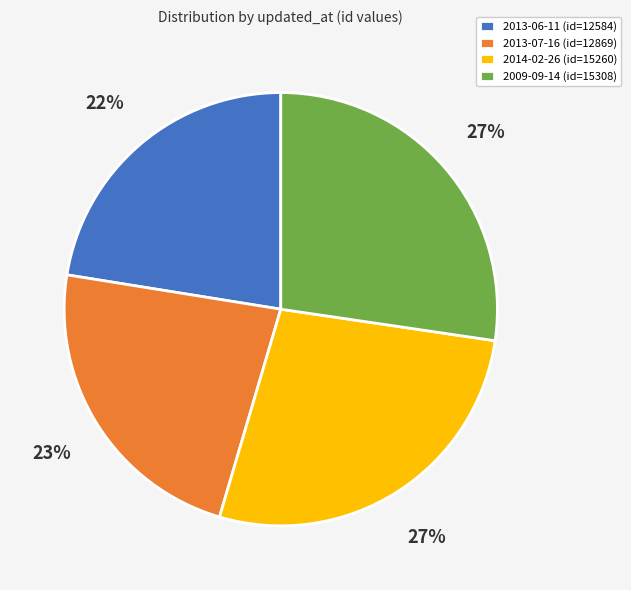

What is the ratio of the value at 2013-07-16 (id=12869) to the value at 2013-06-11 (id=12584)?

1.0